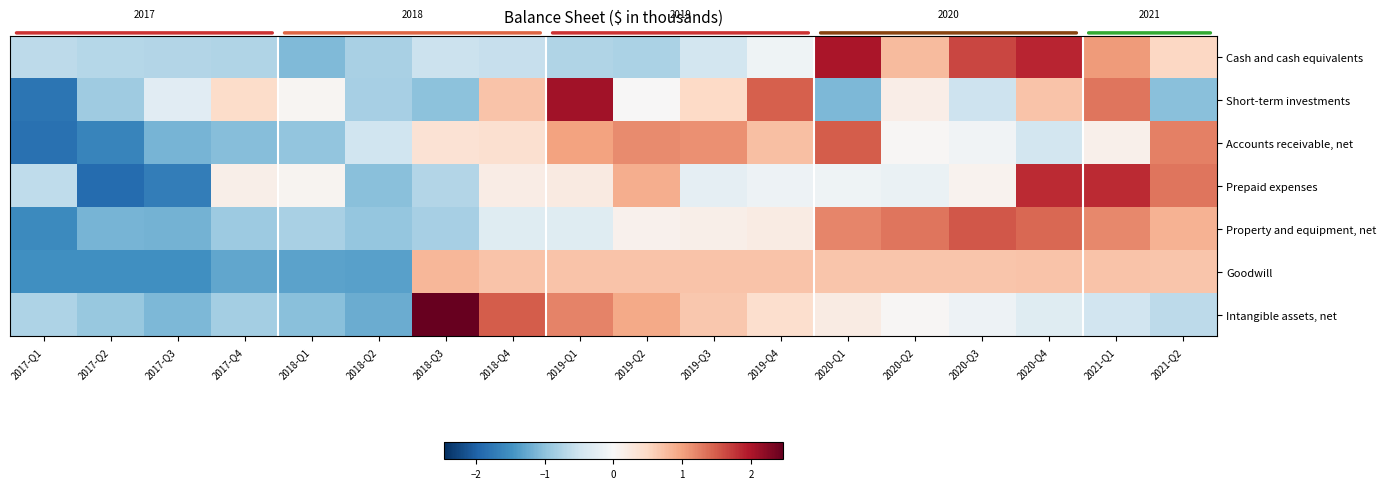

What is the difference between the maximum and minimum values in the Goodwill series?

2.3